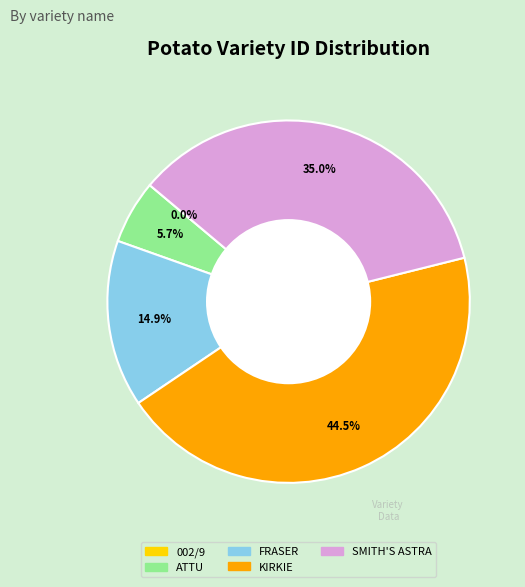

How much of the chart is everything except FRASER?

85.1%